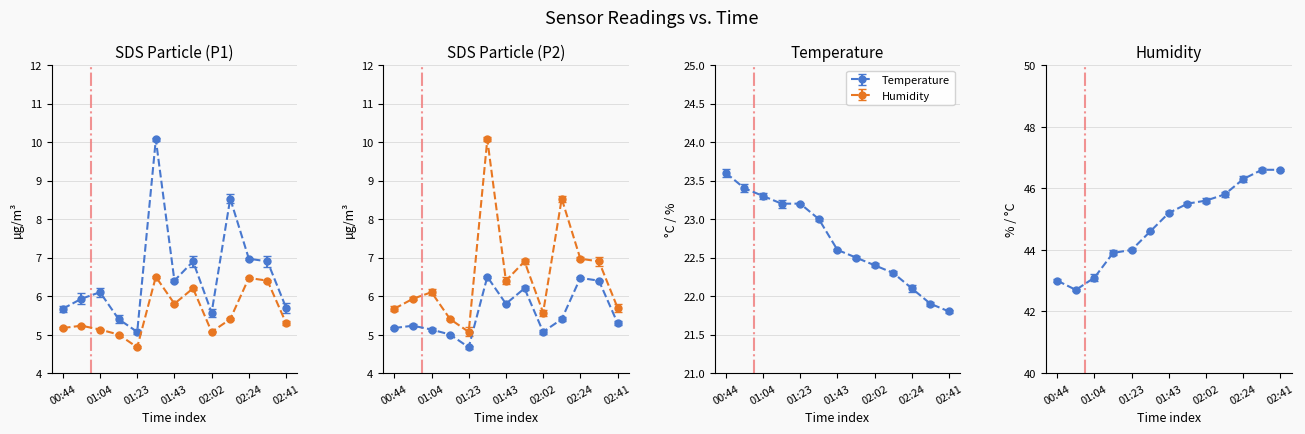

How many interior local valleys does the Humidity series have?

1